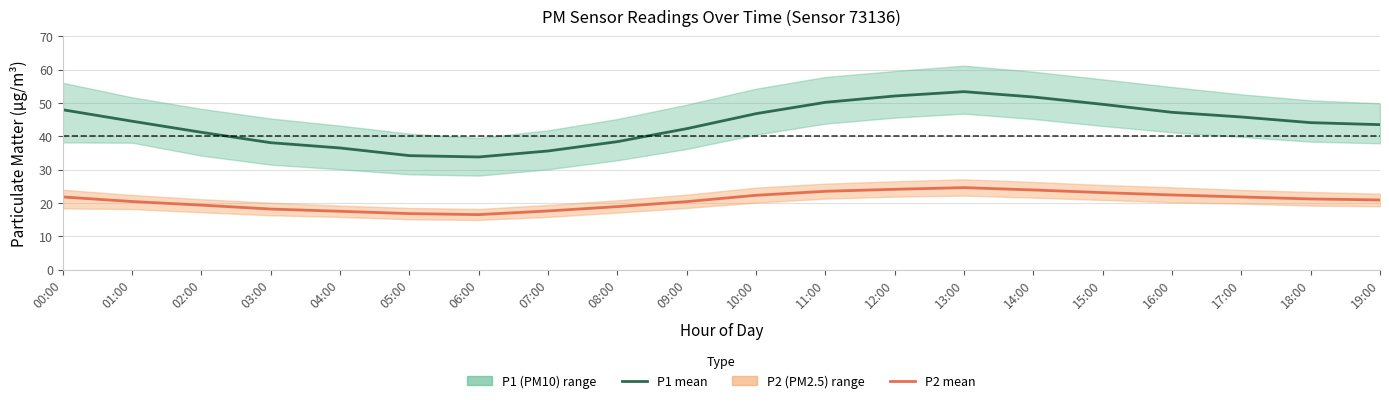

Count the number of categories in the chart.

20